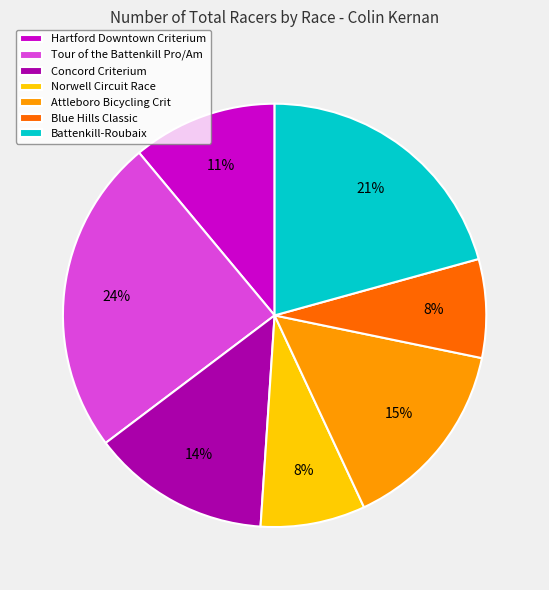

Does any single category account for the majority?

No